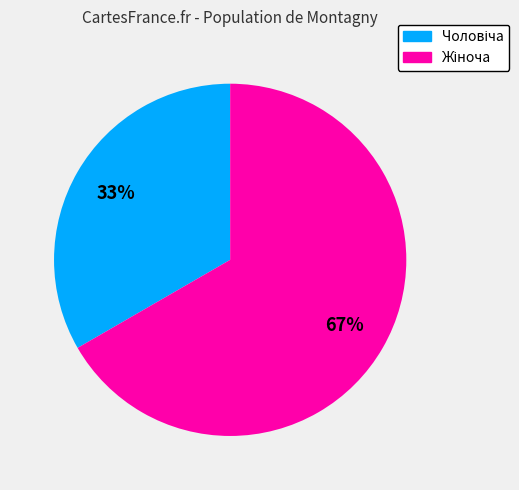

Does any single category account for the majority?

Yes